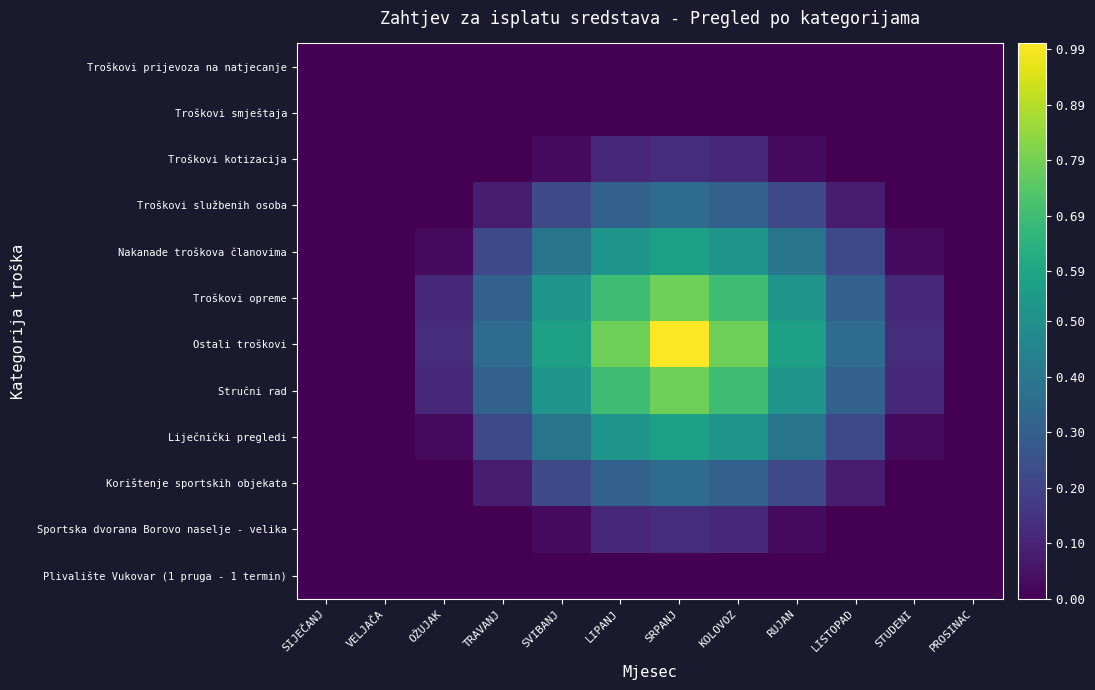

Reading right to left, extract all data points from this chart.

Troškovi prijevoza na natjecanje: PROSINAC=0.0	STUDENI=0.0	LISTOPAD=0.0	RUJAN=0.0	KOLOVOZ=0.0	SRPANJ=0.0	LIPANJ=0.0	SVIBANJ=0.0	TRAVANJ=0.0	OŽUJAK=0.0	VELJAČA=0.0	SIJEČANJ=0.0
Troškovi smještaja: PROSINAC=0.0	STUDENI=0.0	LISTOPAD=0.0	RUJAN=0.0	KOLOVOZ=0.0	SRPANJ=0.0	LIPANJ=0.0	SVIBANJ=0.0	TRAVANJ=0.0	OŽUJAK=0.0	VELJAČA=0.0	SIJEČANJ=0.0
Troškovi kotizacija: PROSINAC=0.0	STUDENI=0.0	LISTOPAD=0.0	RUJAN=0.0	KOLOVOZ=0.1	SRPANJ=0.1	LIPANJ=0.1	SVIBANJ=0.0	TRAVANJ=0.0	OŽUJAK=0.0	VELJAČA=0.0	SIJEČANJ=0.0
Troškovi službenih osoba: PROSINAC=0.0	STUDENI=0.0	LISTOPAD=0.1	RUJAN=0.2	KOLOVOZ=0.3	SRPANJ=0.3	LIPANJ=0.3	SVIBANJ=0.2	TRAVANJ=0.1	OŽUJAK=0.0	VELJAČA=0.0	SIJEČANJ=0.0
Nakanade troškova članovima: PROSINAC=0.0	STUDENI=0.0	LISTOPAD=0.2	RUJAN=0.4	KOLOVOZ=0.5	SRPANJ=0.6	LIPANJ=0.5	SVIBANJ=0.4	TRAVANJ=0.2	OŽUJAK=0.0	VELJAČA=0.0	SIJEČANJ=0.0
Troškovi opreme: PROSINAC=0.0	STUDENI=0.1	LISTOPAD=0.3	RUJAN=0.5	KOLOVOZ=0.7	SRPANJ=0.8	LIPANJ=0.7	SVIBANJ=0.5	TRAVANJ=0.3	OŽUJAK=0.1	VELJAČA=0.0	SIJEČANJ=0.0
Ostali troškovi: PROSINAC=0.0	STUDENI=0.1	LISTOPAD=0.3	RUJAN=0.6	KOLOVOZ=0.8	SRPANJ=1.0	LIPANJ=0.8	SVIBANJ=0.6	TRAVANJ=0.3	OŽUJAK=0.1	VELJAČA=0.0	SIJEČANJ=0.0
Stručni rad: PROSINAC=0.0	STUDENI=0.1	LISTOPAD=0.3	RUJAN=0.5	KOLOVOZ=0.7	SRPANJ=0.8	LIPANJ=0.7	SVIBANJ=0.5	TRAVANJ=0.3	OŽUJAK=0.1	VELJAČA=0.0	SIJEČANJ=0.0
Liječnički pregledi: PROSINAC=0.0	STUDENI=0.0	LISTOPAD=0.2	RUJAN=0.4	KOLOVOZ=0.5	SRPANJ=0.6	LIPANJ=0.5	SVIBANJ=0.4	TRAVANJ=0.2	OŽUJAK=0.0	VELJAČA=0.0	SIJEČANJ=0.0
Korištenje sportskih objekata: PROSINAC=0.0	STUDENI=0.0	LISTOPAD=0.1	RUJAN=0.2	KOLOVOZ=0.3	SRPANJ=0.3	LIPANJ=0.3	SVIBANJ=0.2	TRAVANJ=0.1	OŽUJAK=0.0	VELJAČA=0.0	SIJEČANJ=0.0
Sportska dvorana Borovo naselje - velika: PROSINAC=0.0	STUDENI=0.0	LISTOPAD=0.0	RUJAN=0.0	KOLOVOZ=0.1	SRPANJ=0.1	LIPANJ=0.1	SVIBANJ=0.0	TRAVANJ=0.0	OŽUJAK=0.0	VELJAČA=0.0	SIJEČANJ=0.0
Plivalište Vukovar (1 pruga - 1 termin): PROSINAC=0.0	STUDENI=0.0	LISTOPAD=0.0	RUJAN=0.0	KOLOVOZ=0.0	SRPANJ=0.0	LIPANJ=0.0	SVIBANJ=0.0	TRAVANJ=0.0	OŽUJAK=0.0	VELJAČA=0.0	SIJEČANJ=0.0